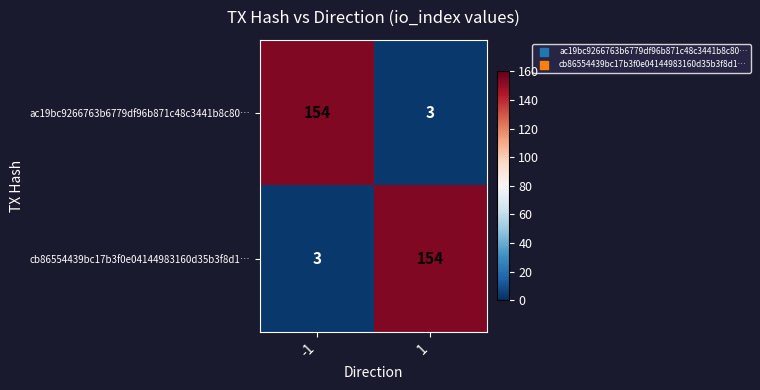

Count the number of data series in this chart.

2